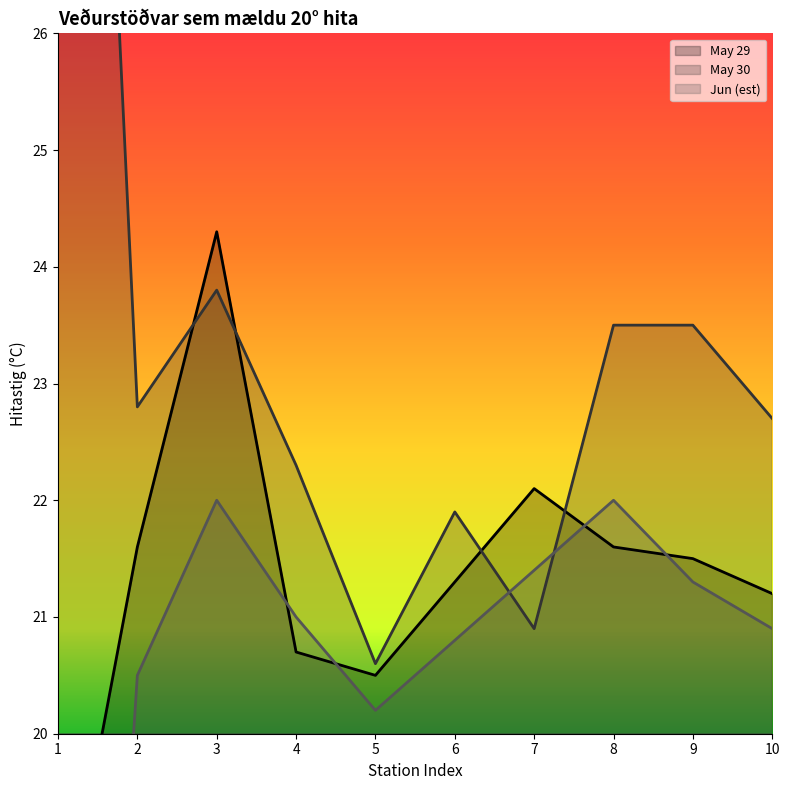

How many interior local peaks does the May 29 series have?

2